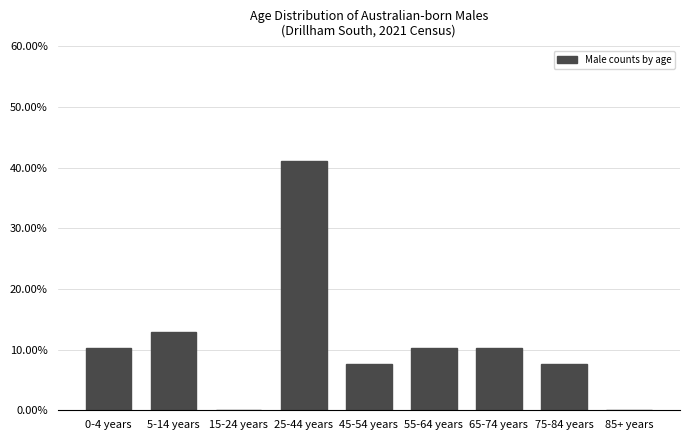

Reading right to left, what are all the values shown in this chart?

85+ years=0.0	75-84 years=7.7	65-74 years=10.3	55-64 years=10.3	45-54 years=7.7	25-44 years=41.0	15-24 years=0.0	5-14 years=12.8	0-4 years=10.3